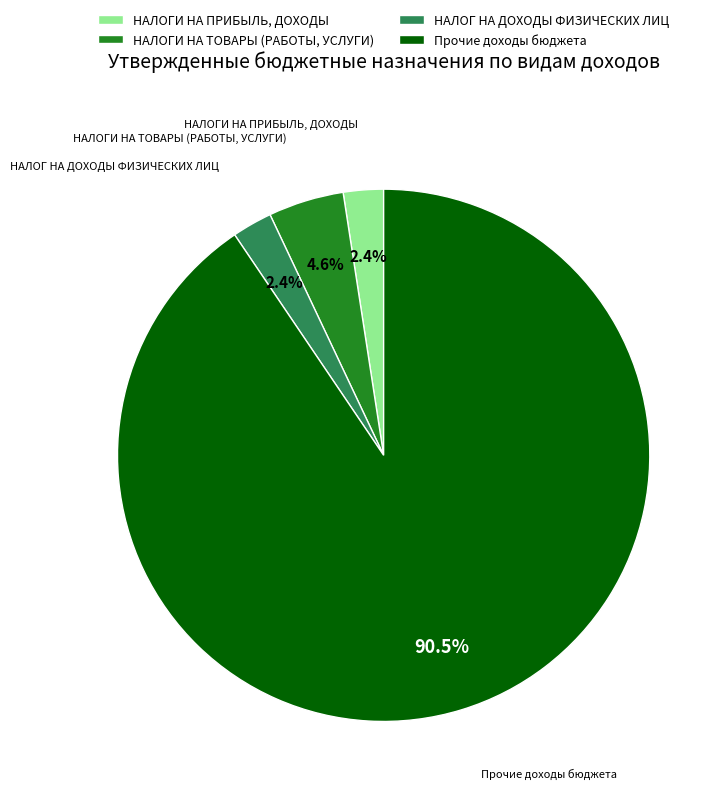

True or false: НАЛОГ НА ДОХОДЫ ФИЗИЧЕСКИХ ЛИЦ accounts for 2% of the total.

True